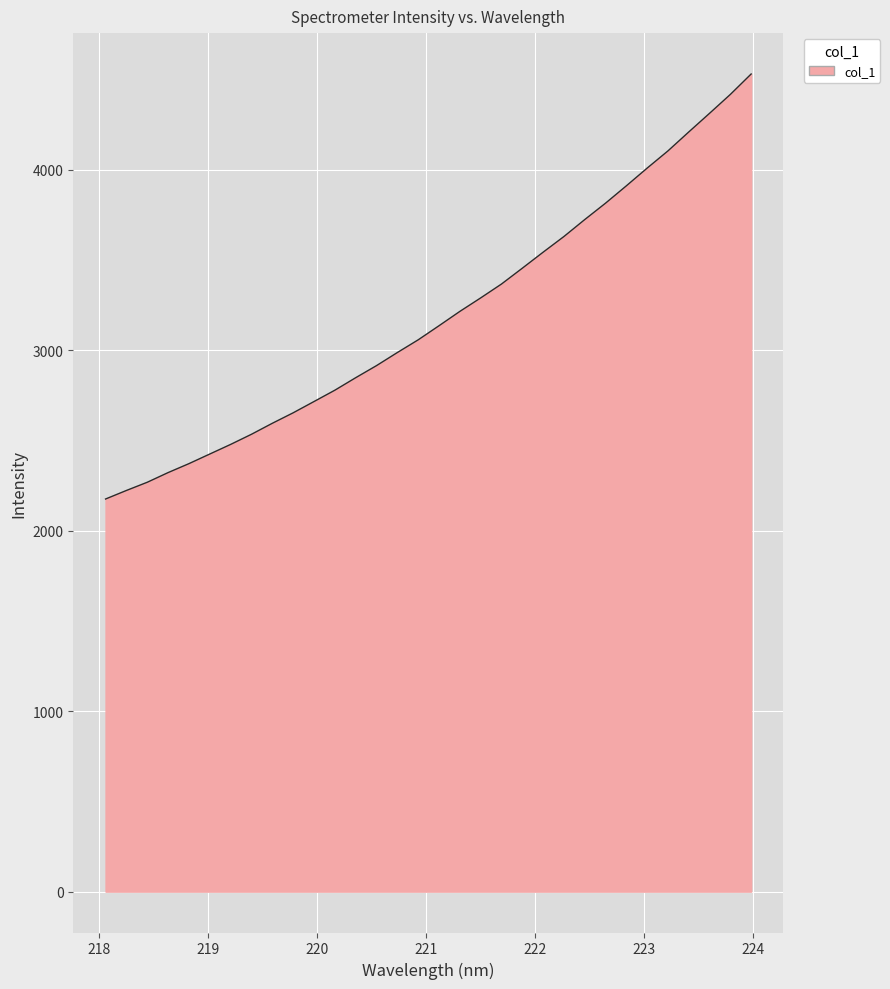

What is the maximum value shown in the chart?

4531.8